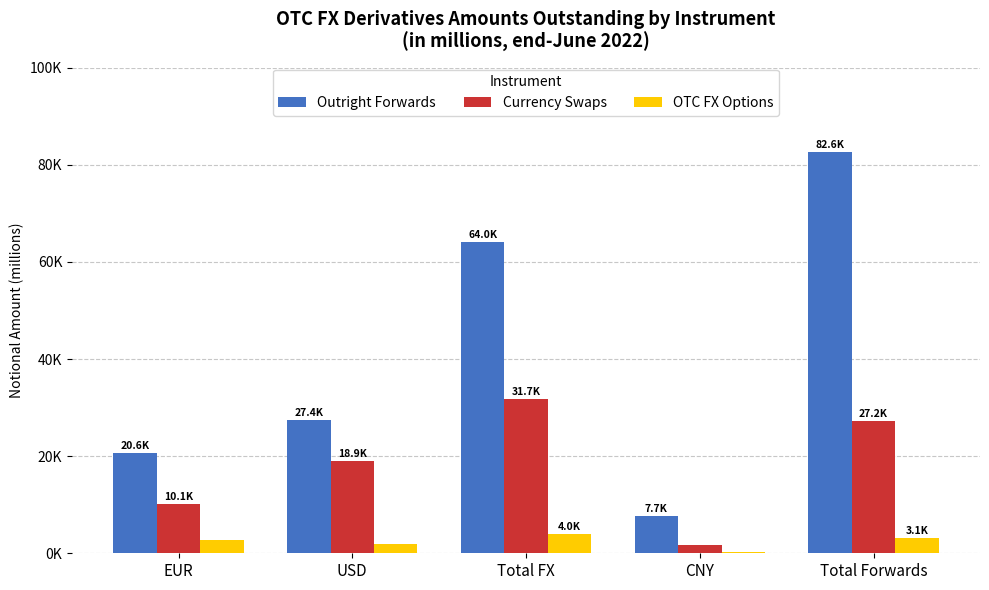

At which label is Outright Forwards closest to 45147?

USD